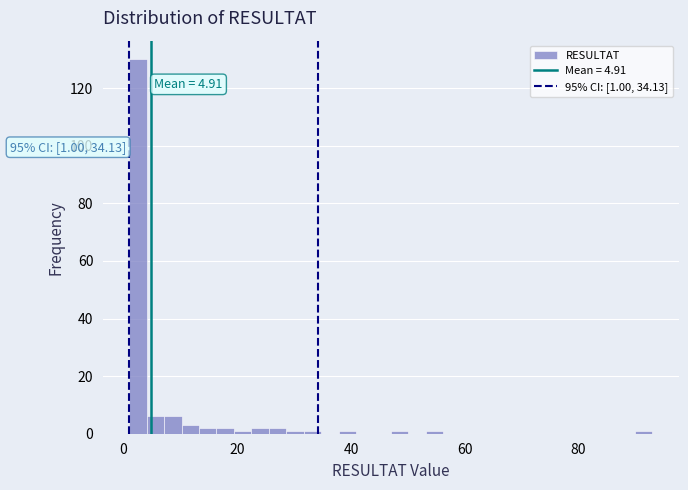

Around what value on the x-axis is the tallest bar? Give the approximate position of its centre, as read against the axis.

2